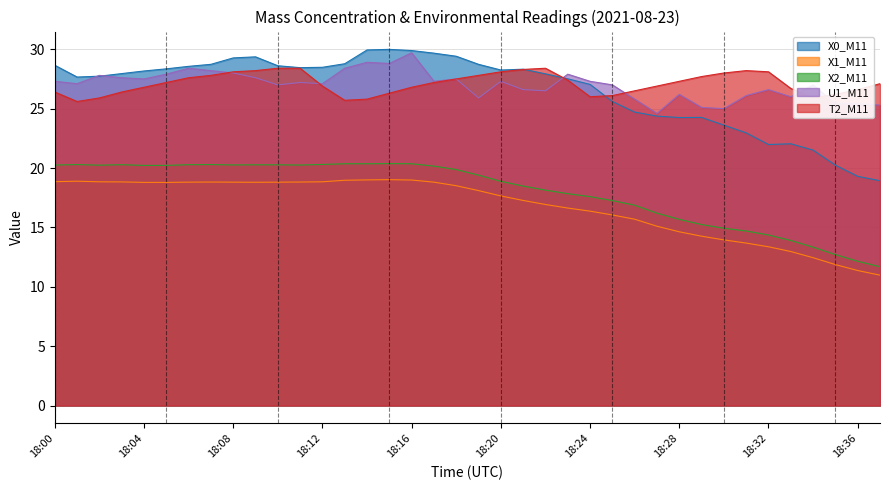

Which series has the largest total across all categories?

T2_M11